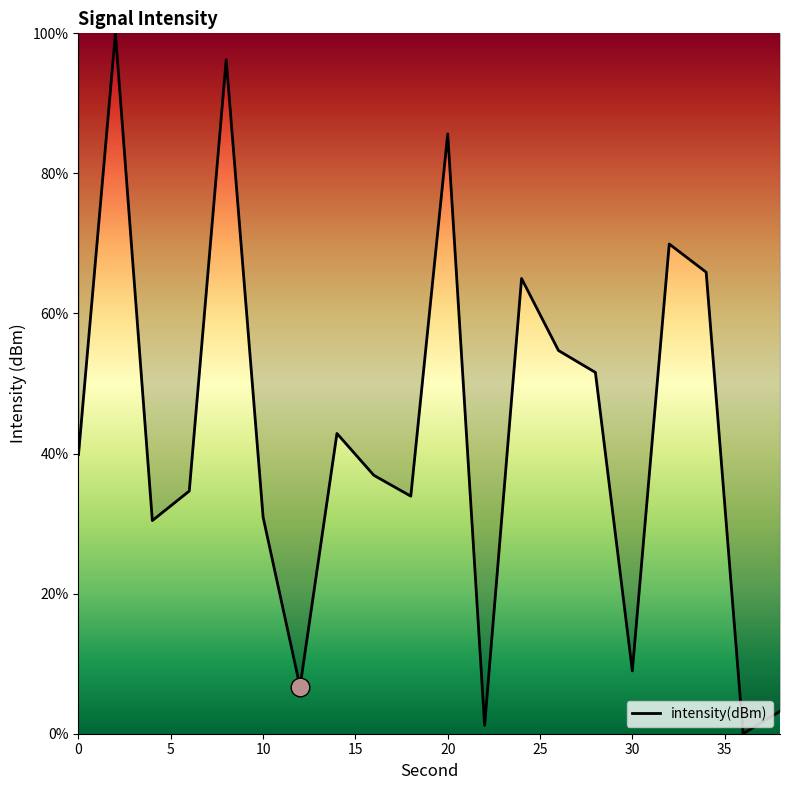

How many lines are shown in the chart?

1